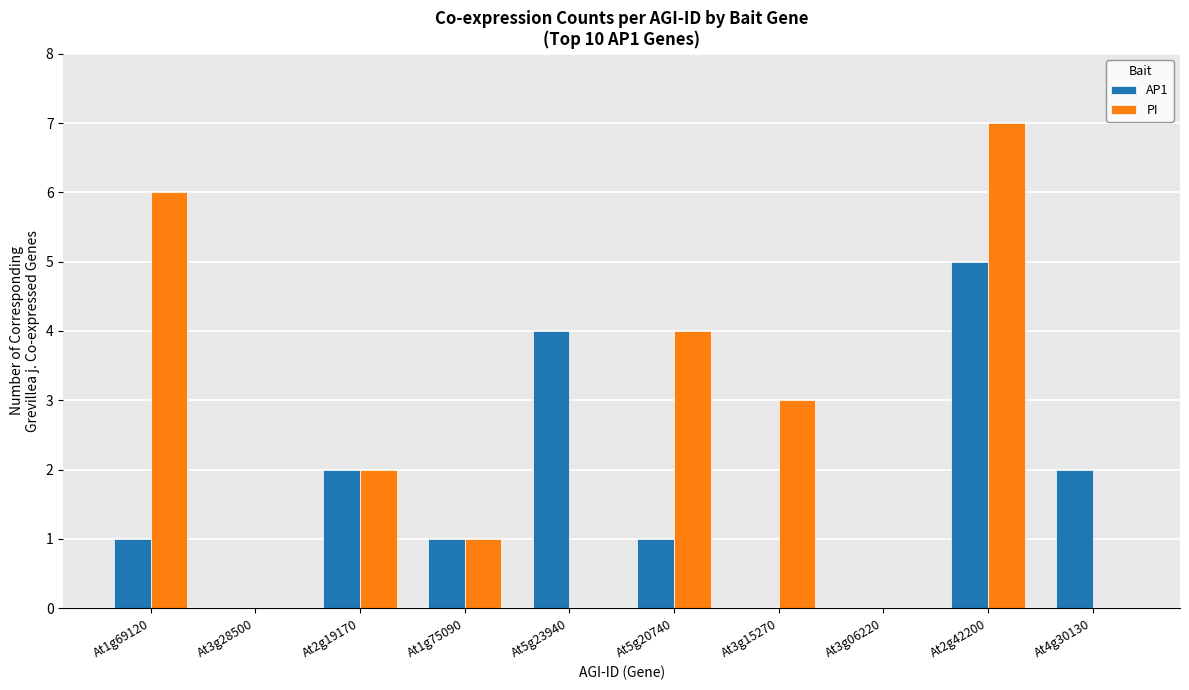

Reading left to right, extract all data points from this chart.

AP1: 1	0	2	1	4	1	0	0	5	2
PI: 6	0	2	1	0	4	3	0	7	0